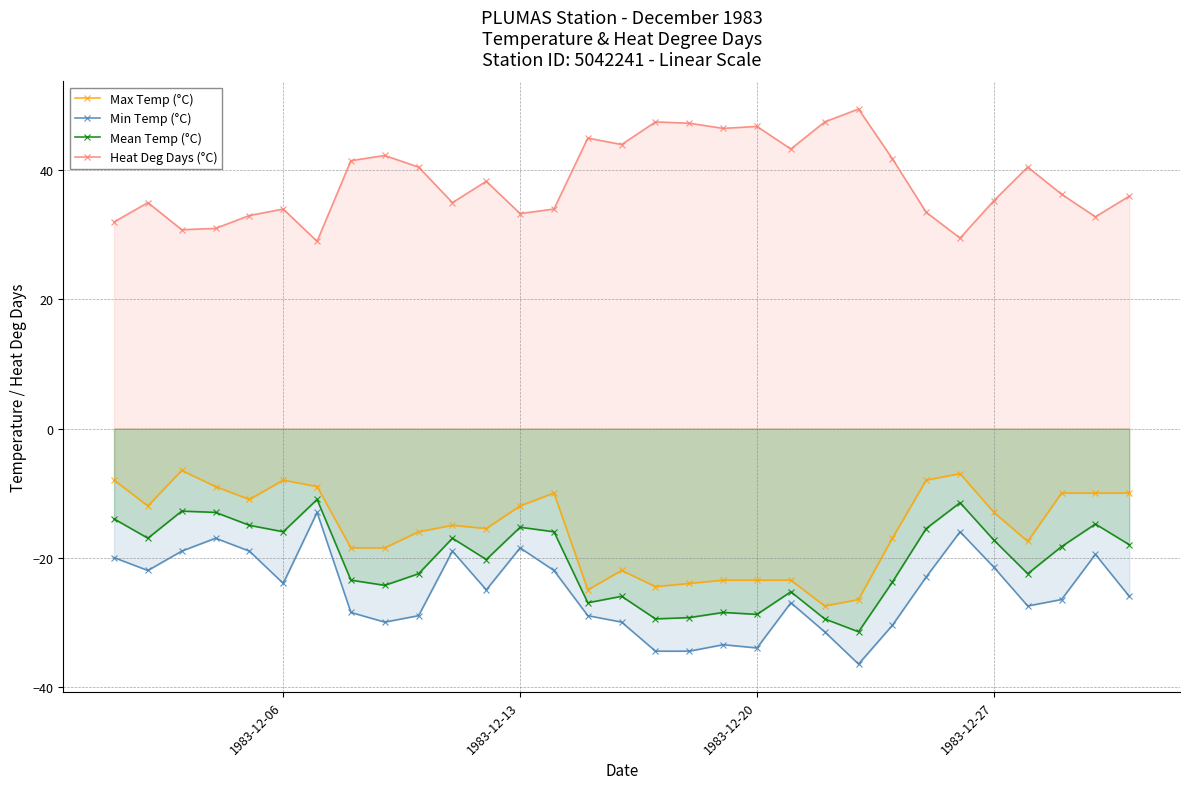

What is the maximum value for Heat Deg Days (°C)?

49.5